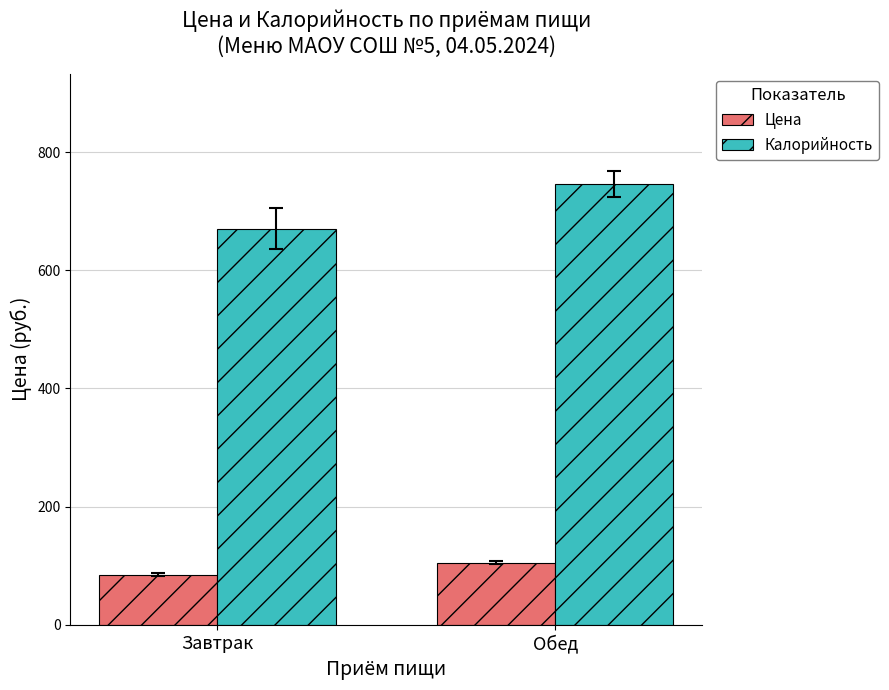

What is the approximate value of Калорийность at Обед?

746.0